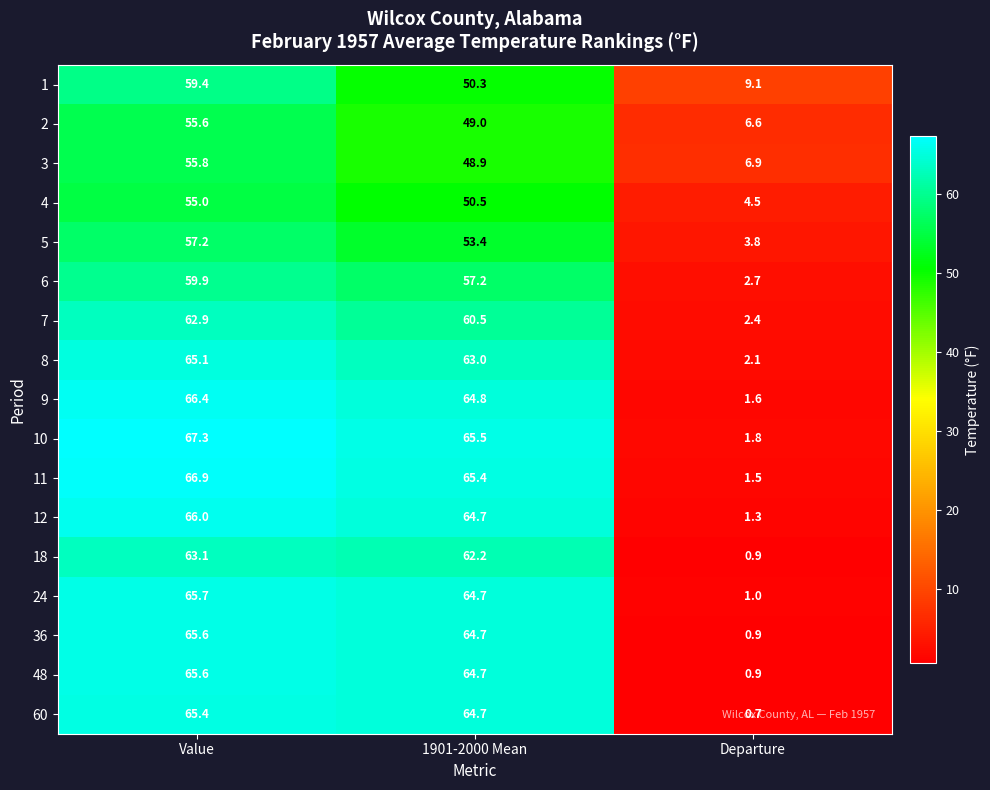

What is the difference between the maximum and minimum values in the 18 series?

62.2